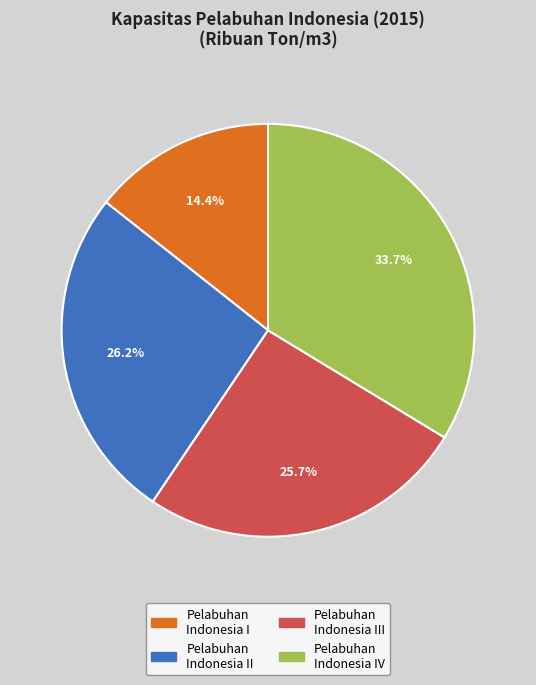

Does any single category account for the majority?

No